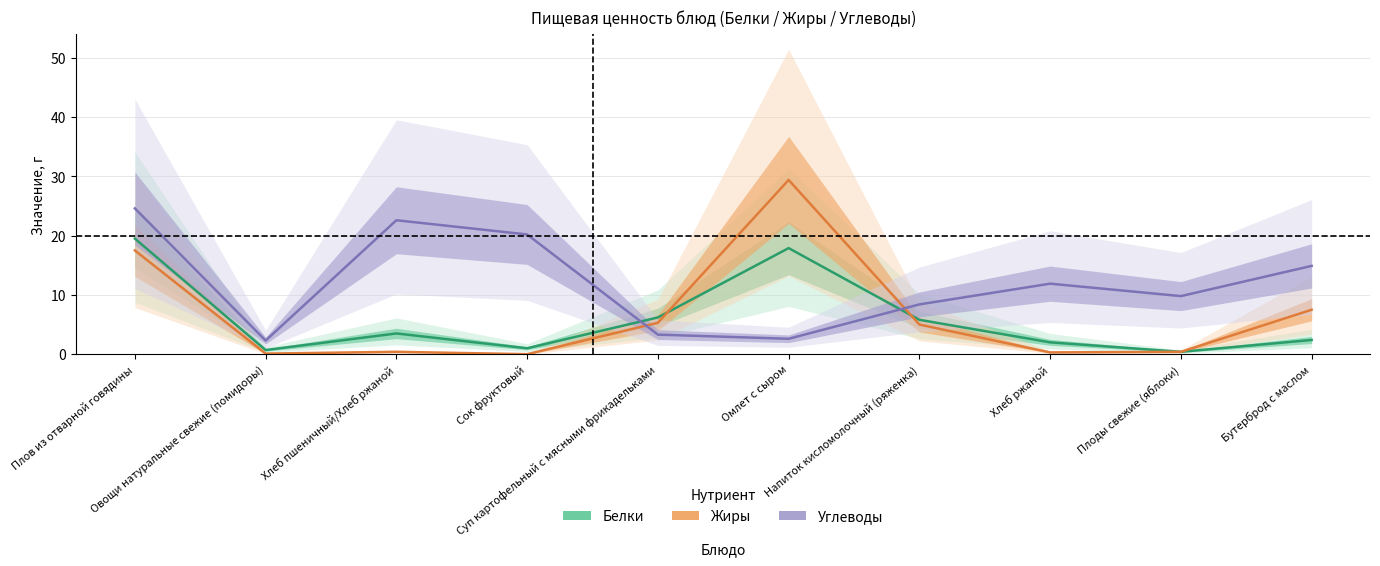

At which category is the sum across all series the highest?

Плов из отварной говядины